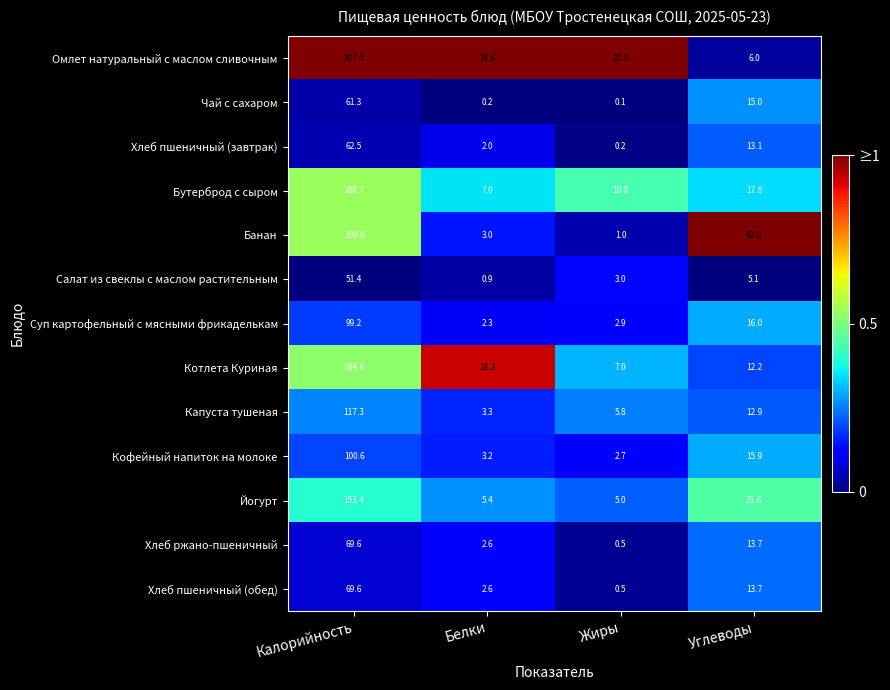

At how many categories does at least one series exceed 0?

4